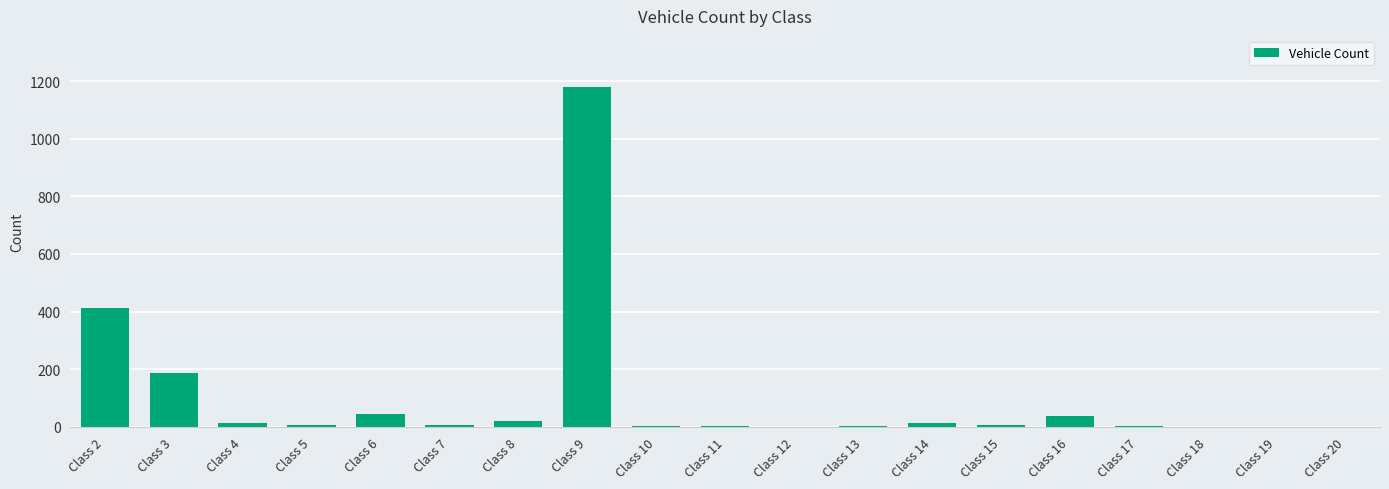

At which label is the value closest to 590?

Class 2